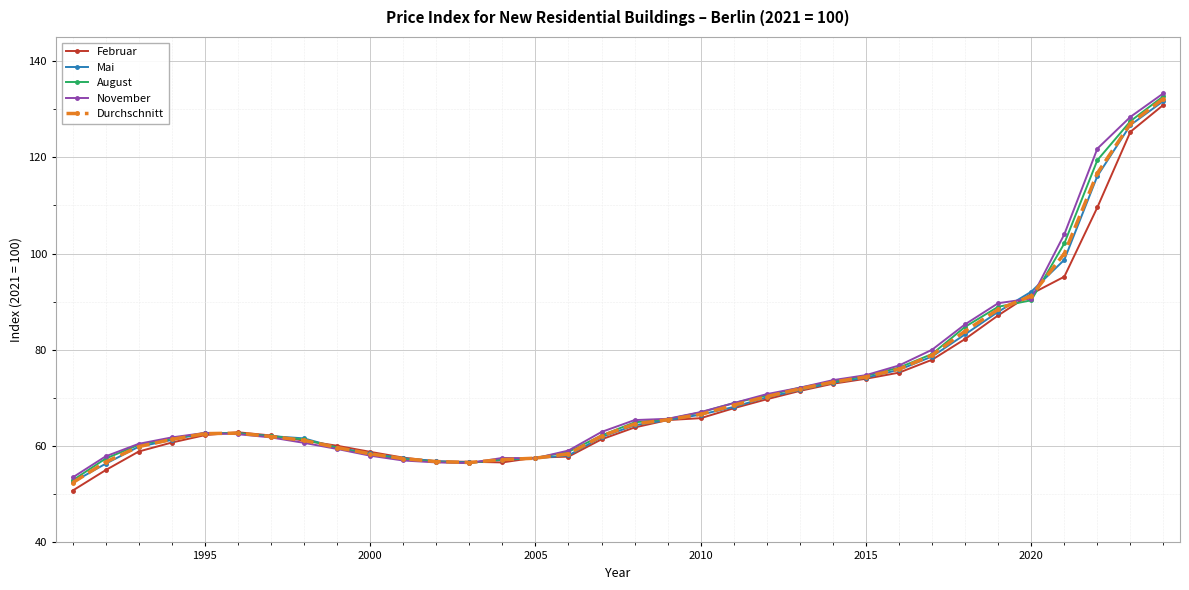

What is the minimum value shown in the chart?

50.8